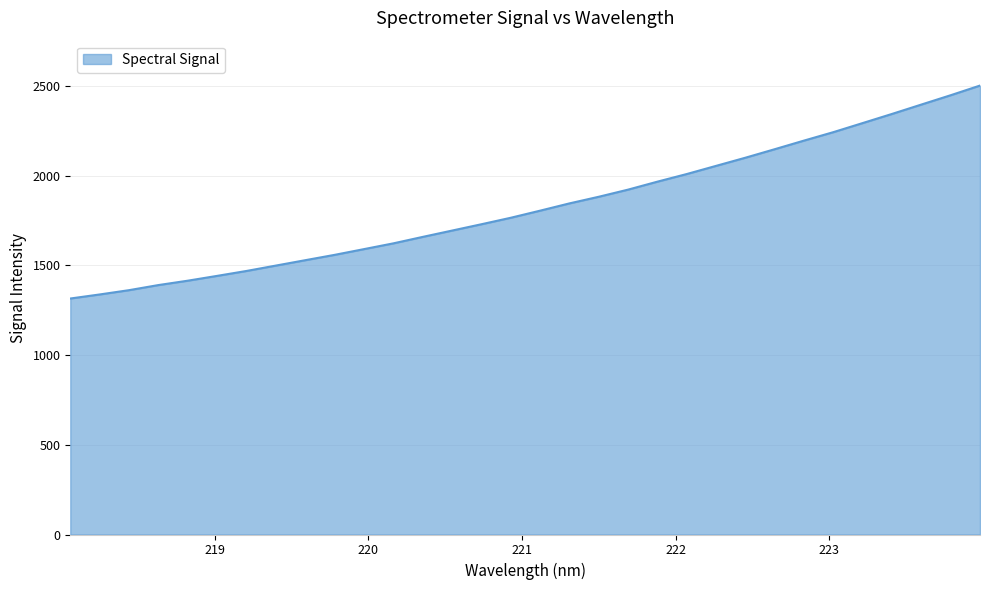

What is the greatest value displayed?

2502.5